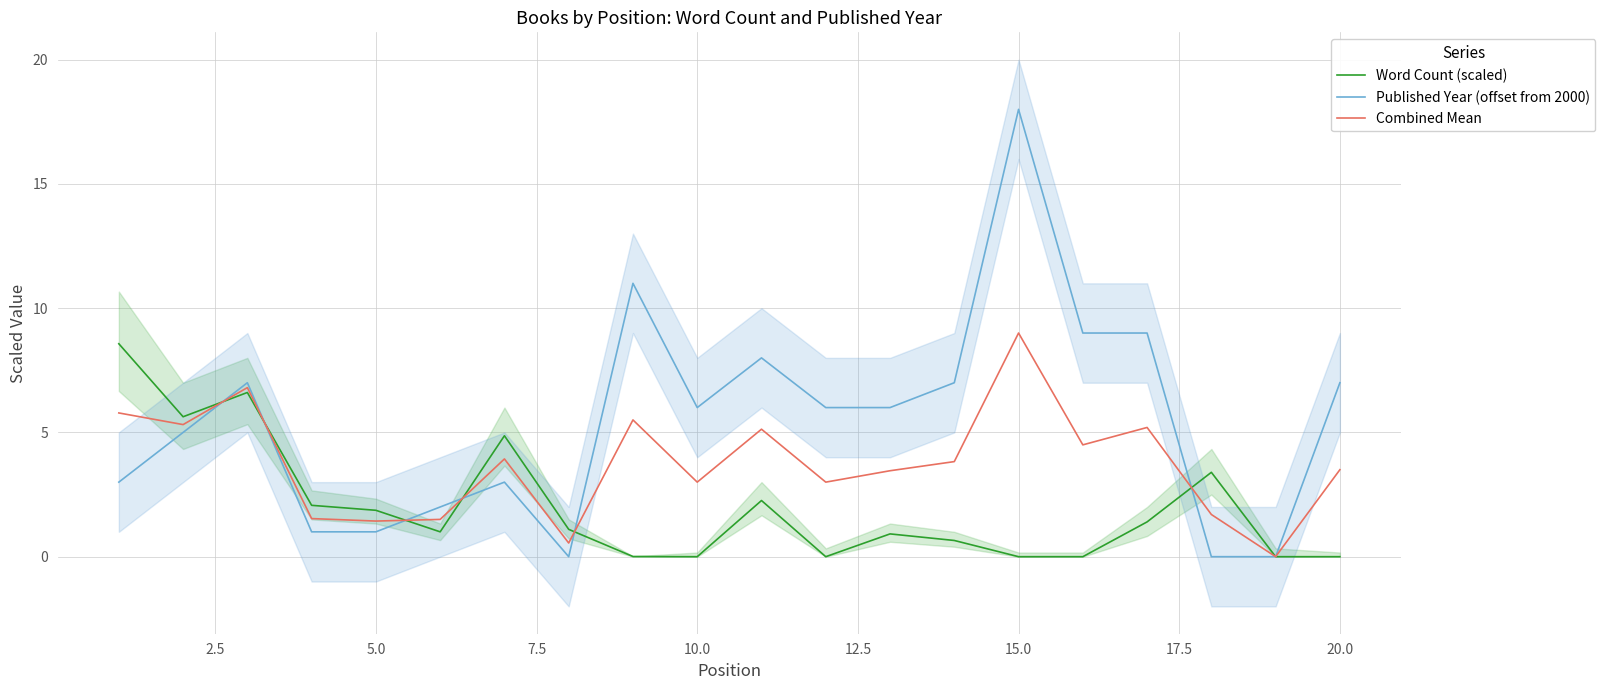

Reading right to left, transcribe all the data shown in this chart.

Word Count (scaled): 0.0	0.0	3.4	1.4	0.0	0.0	0.7	0.9	0.0	2.3	0.0	0.0	1.1	4.9	1.0	1.9	2.1	6.6	5.6	8.6
Published Year (offset from 2000): 7.0	0.0	0.0	9.0	9.0	18.0	7.0	6.0	6.0	8.0	6.0	11.0	0.0	3.0	2.0	1.0	1.0	7.0	5.0	3.0
Combined Mean: 3.5	0.0	1.7	5.2	4.5	9.0	3.8	3.5	3.0	5.1	3.0	5.5	0.6	3.9	1.5	1.4	1.5	6.8	5.3	5.8